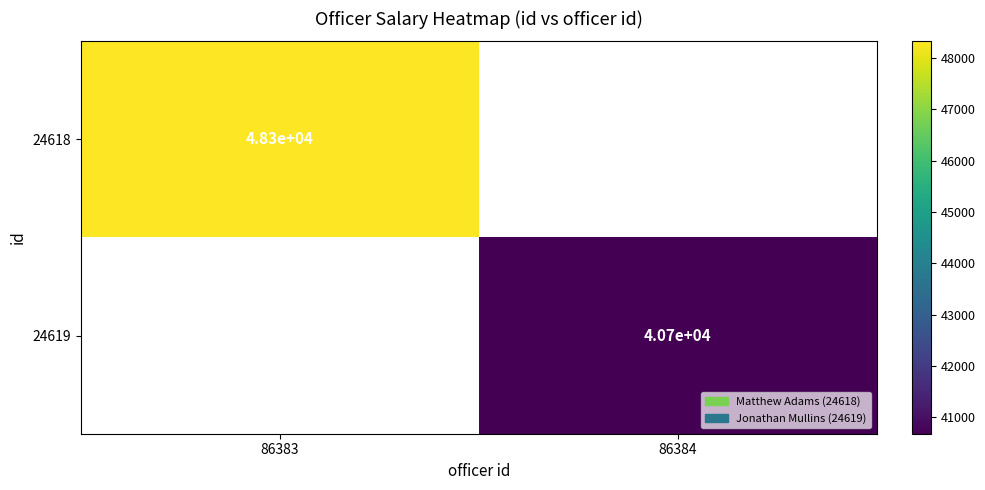

The value of 24618 at 86383 is 12178. True or false?

False